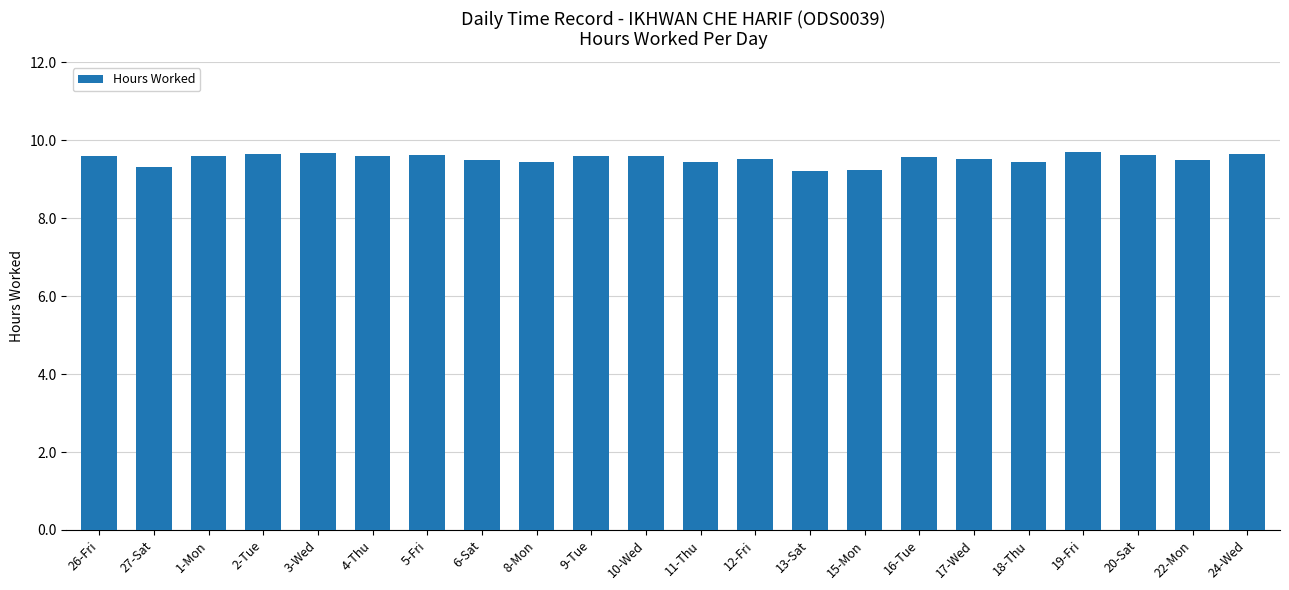

The chart shows a value of 9.6 at 5-Fri. True or false?

True